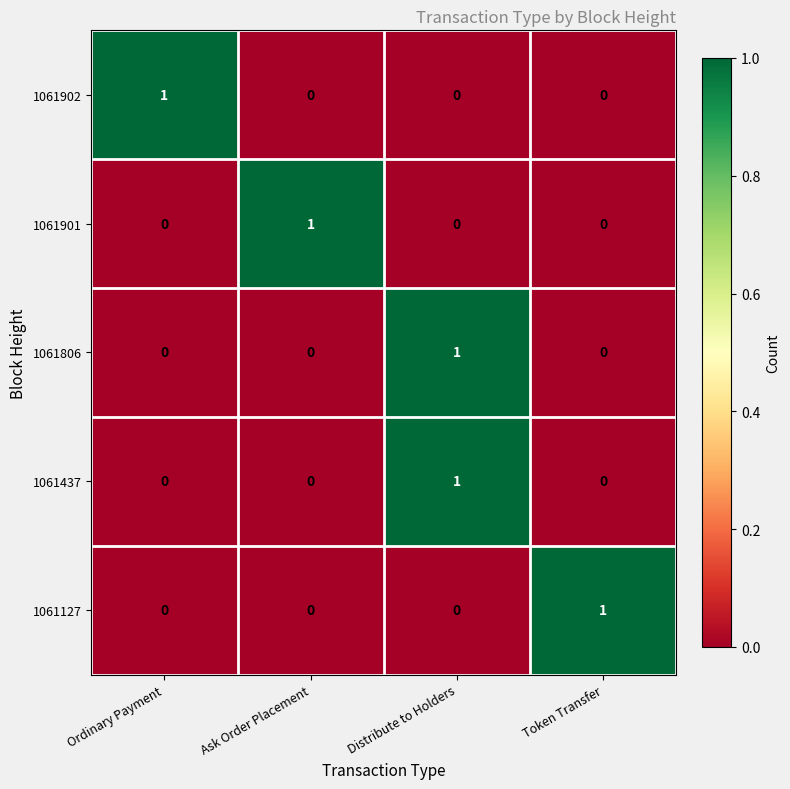

At how many categories does at least one series exceed 0?

4